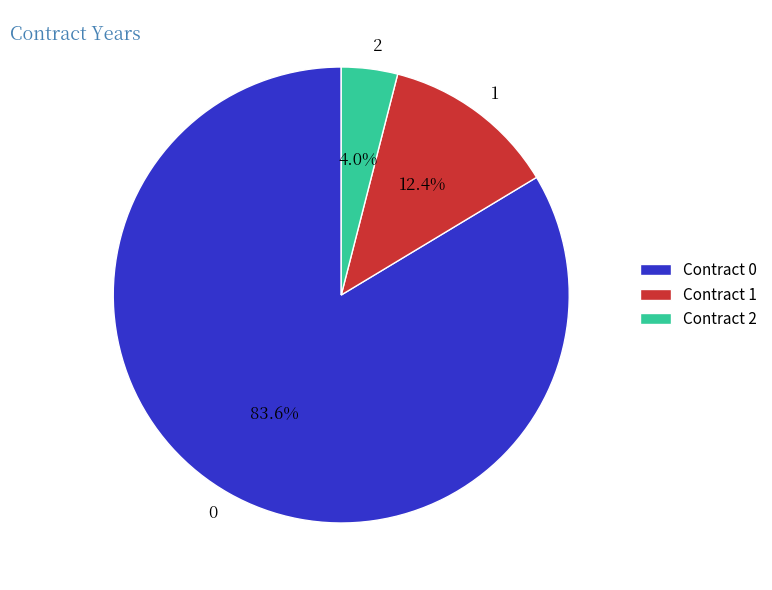

What percentage is NOT represented by 0?

16.4%